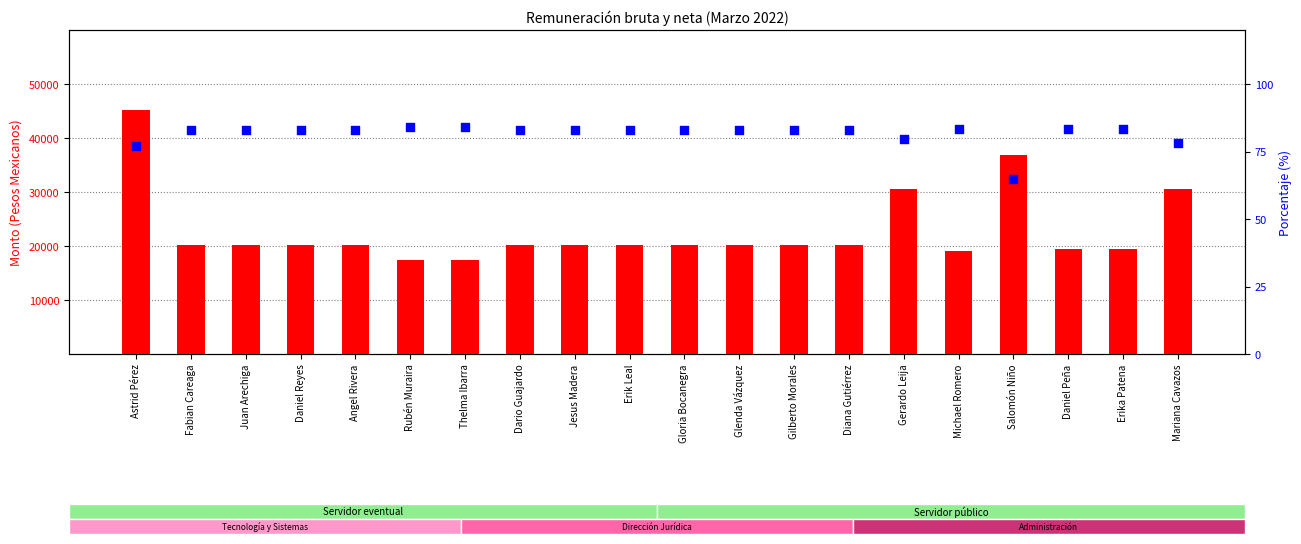

What is the total value across all series at Daniel Reyes?

20340.4